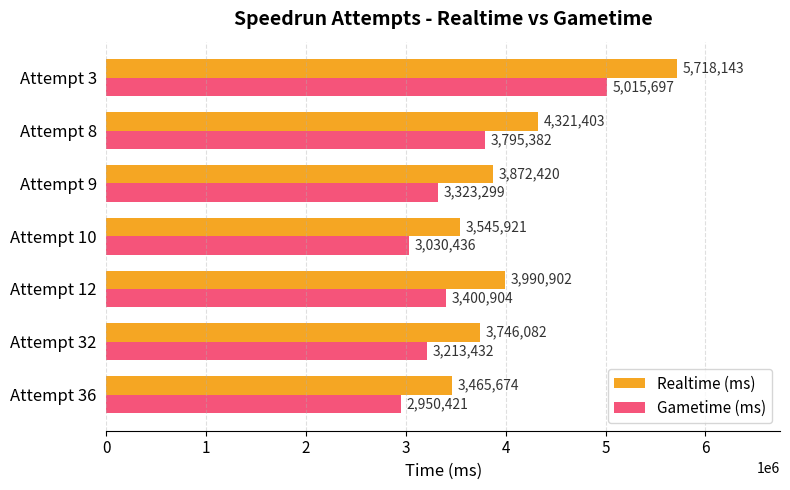

At which label is Gametime (ms) closest to 3983059?

Attempt 8